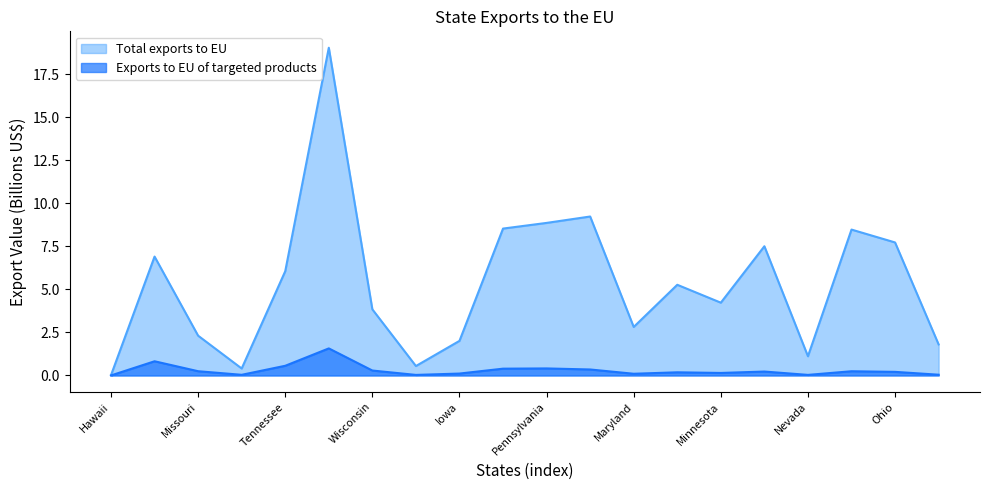

Rank the categories by Exports to EU of targeted products value from lowest to highest.

Hawaii, Rhode Island, Nevada, Maine, Kansas, Maryland, Iowa, Minnesota, Alabama, Ohio, Georgia, North Carolina, Missouri, Wisconsin, New Jersey, Florida, Pennsylvania, Tennessee, Michigan, New York